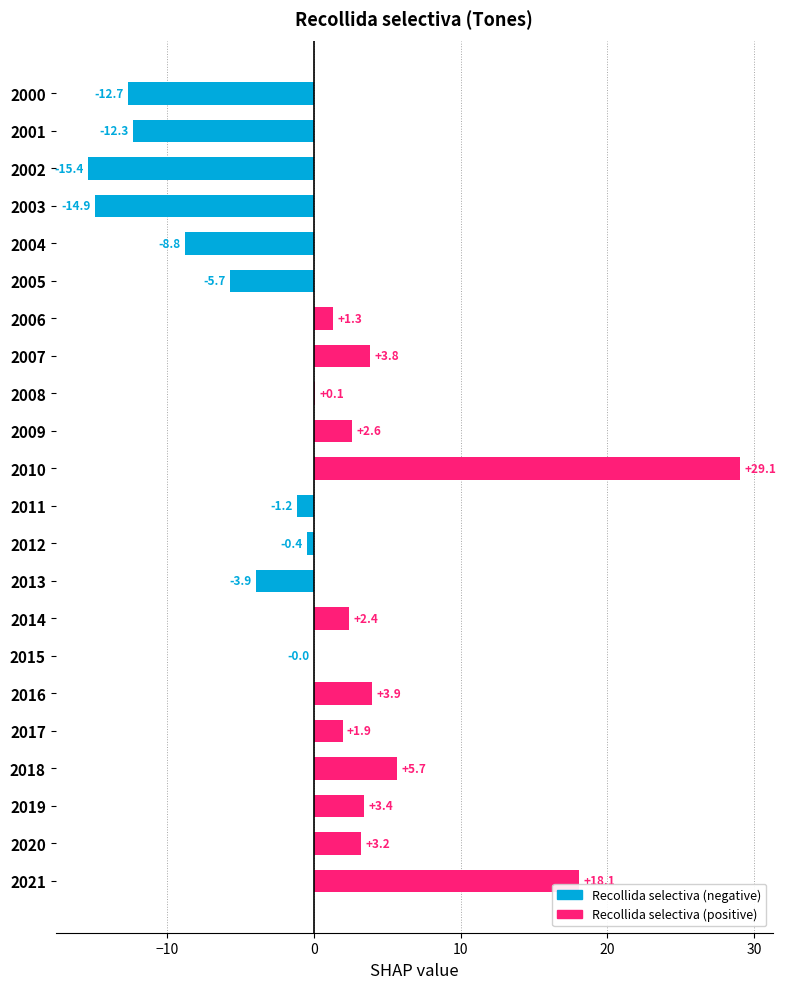

What is the sum of the values at 2005 and 2002?

-21.1